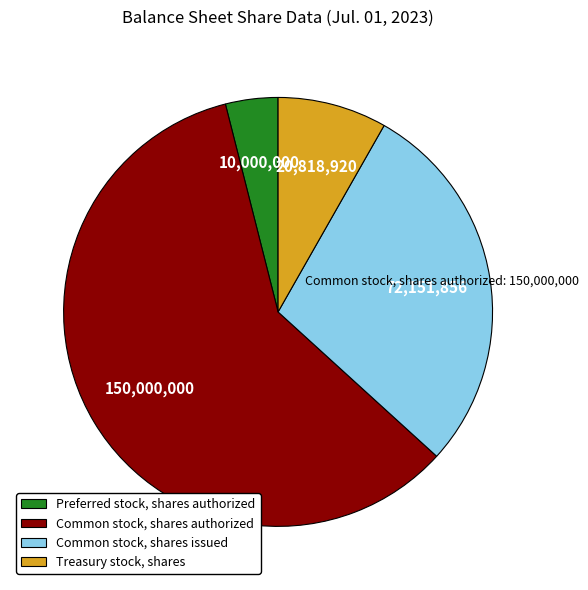

What is the ratio of the value at Preferred stock, shares authorized to the value at Treasury stock, shares?

0.5